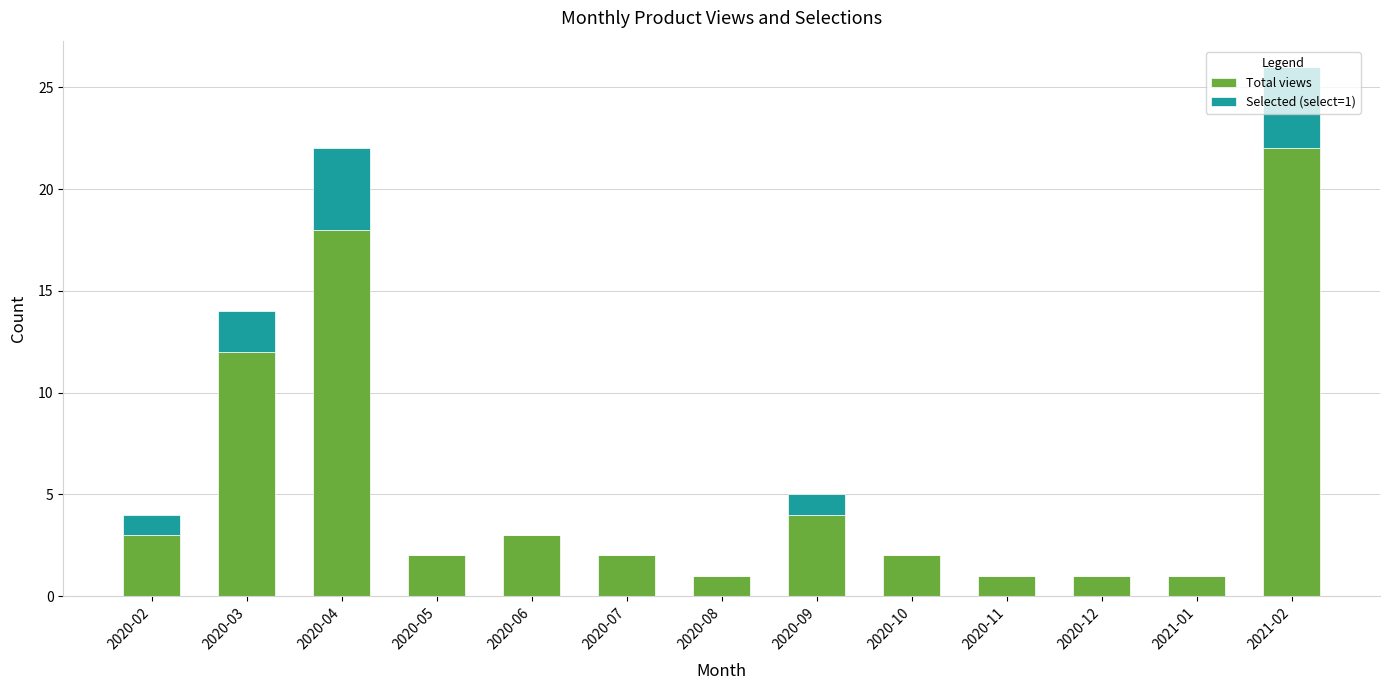

What is the difference between the Total views values at 2020-03 and 2020-04?

6